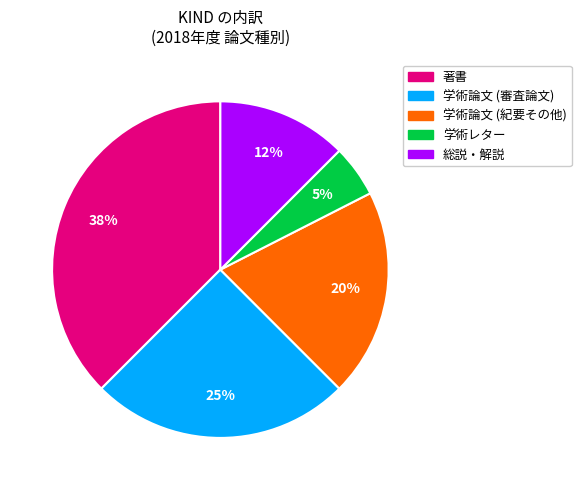

The 著書 slice represents 25% of the pie. True or false?

False